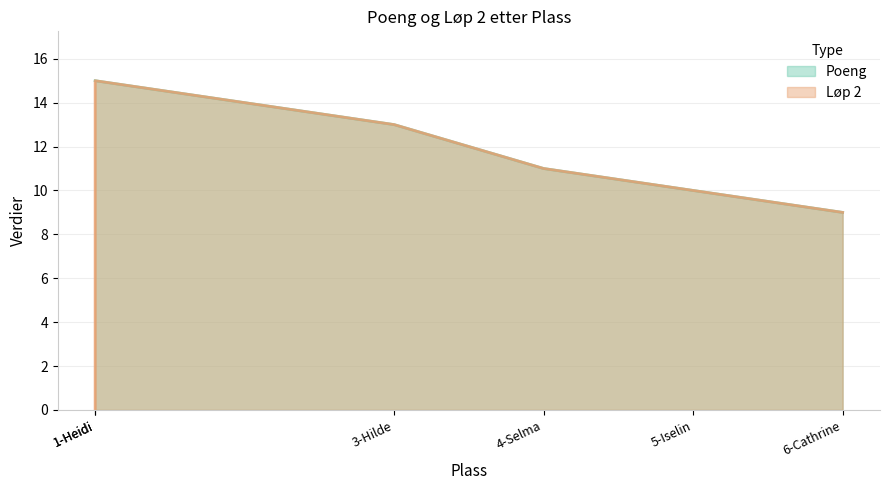

Is it true that Løp 2 equals 10 at 5-Iselin?

True